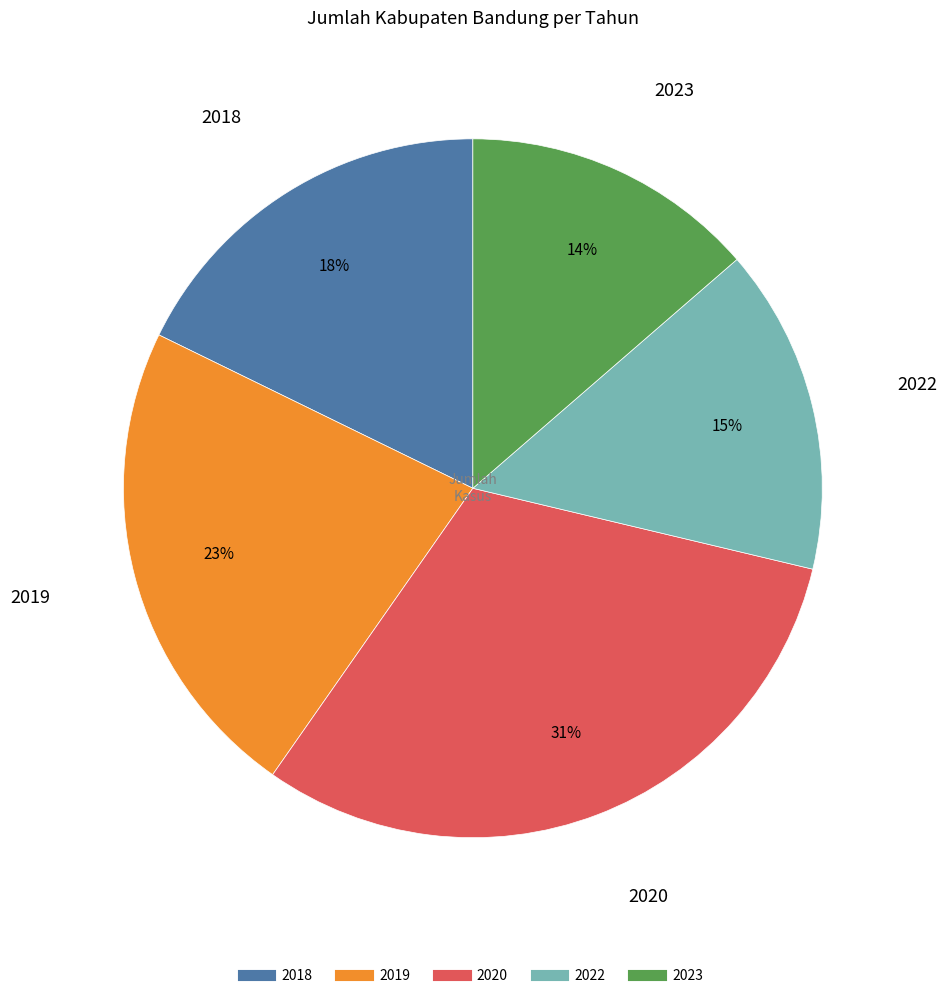

Count the number of slices in the pie.

5